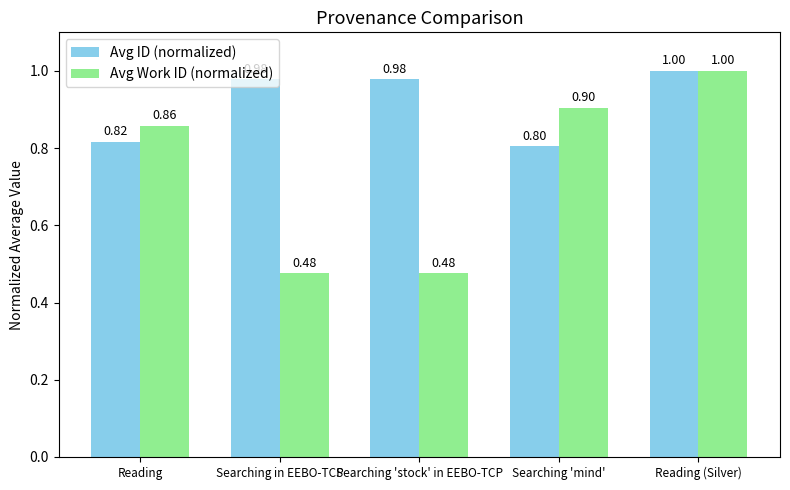

The Avg ID (normalized) series shows 0.4 at Reading. True or false?

False